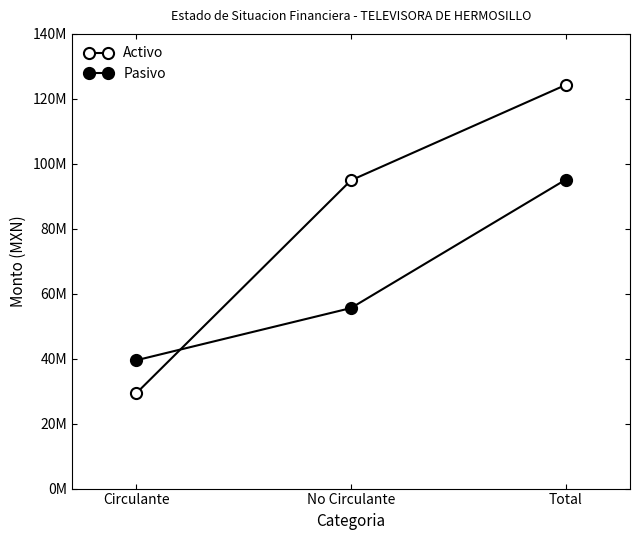

What is the difference between the highest and lowest values at Total?

29171465